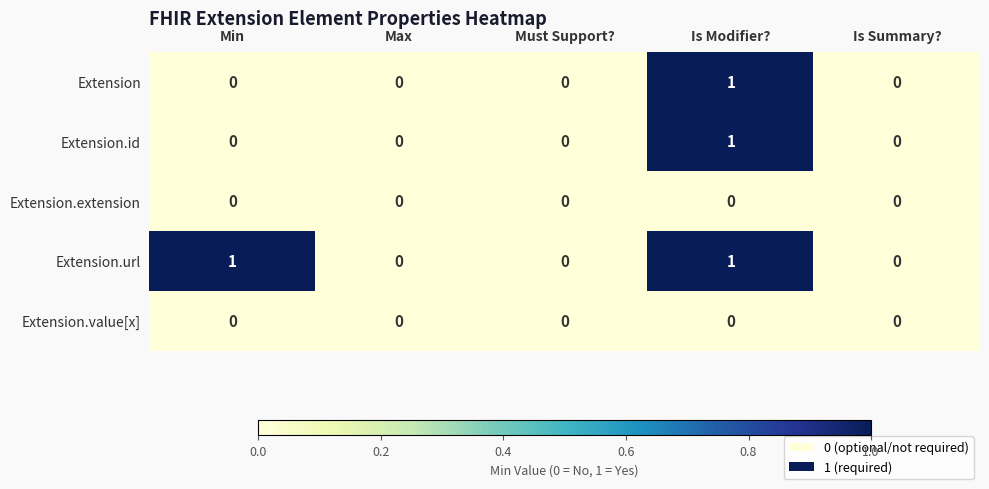

What is the greatest value displayed?

1